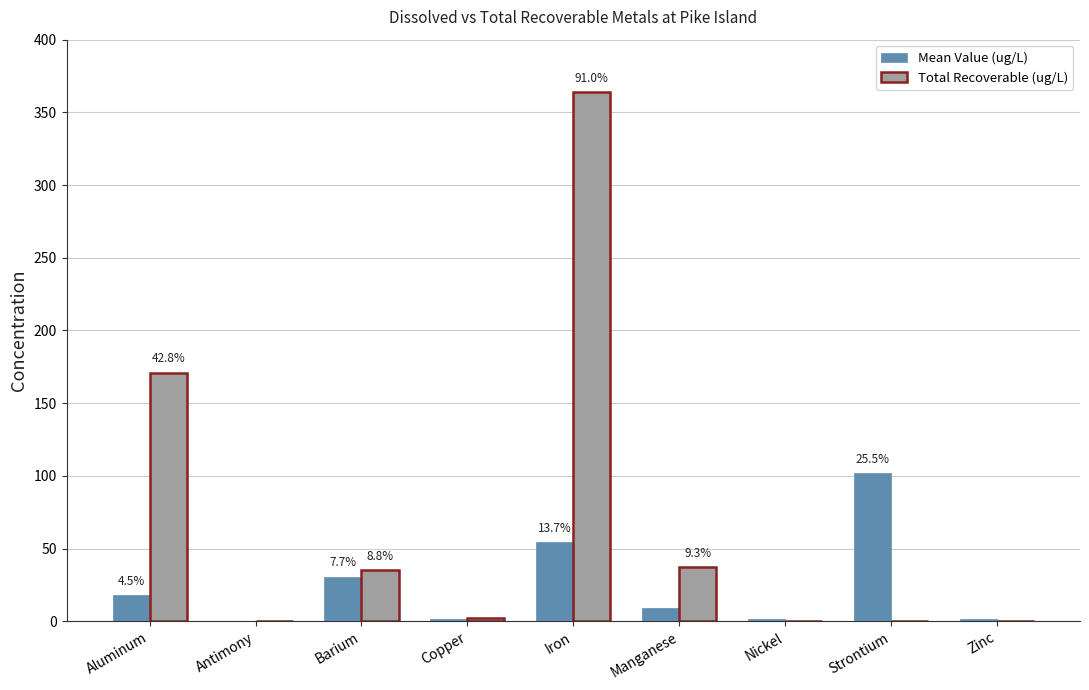

Read the Total Recoverable (ug/L) value at Manganese.

37.4